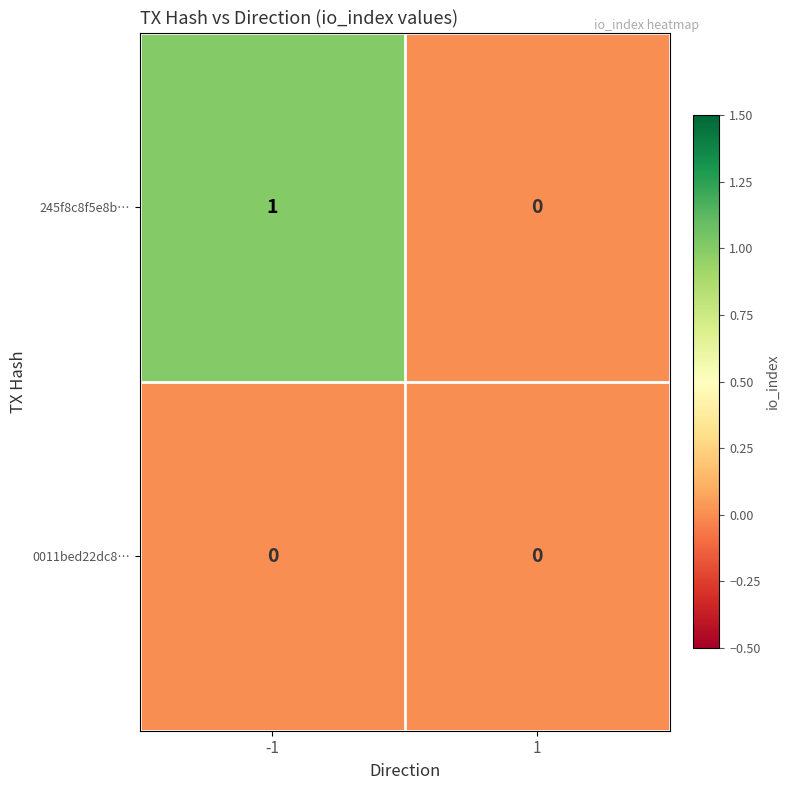

The 0011bed22dc8… series shows 0 at -1. True or false?

True